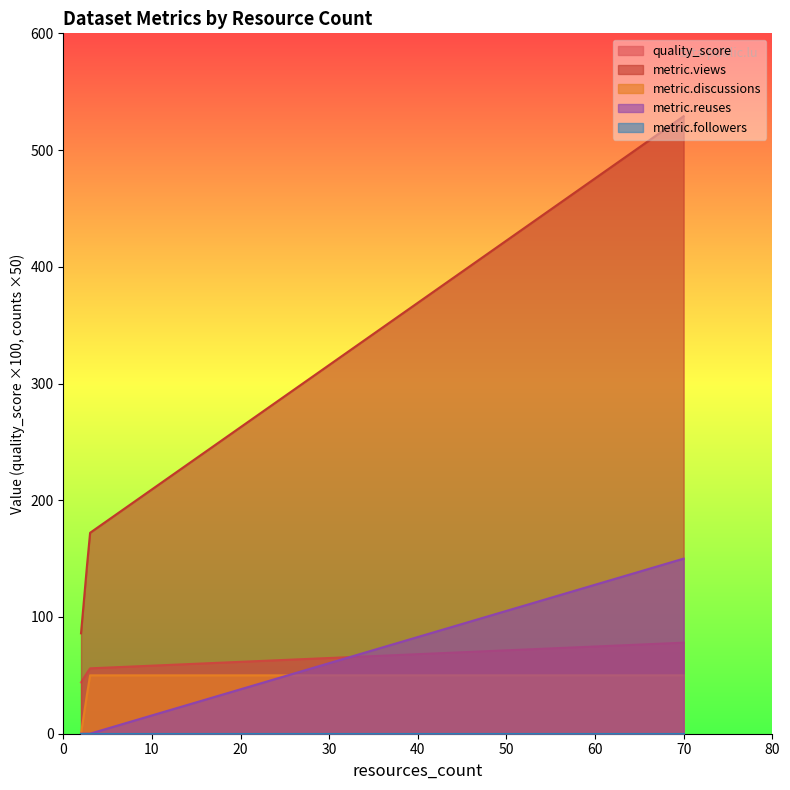

What is the approximate value of metric.views at 3?

172.0